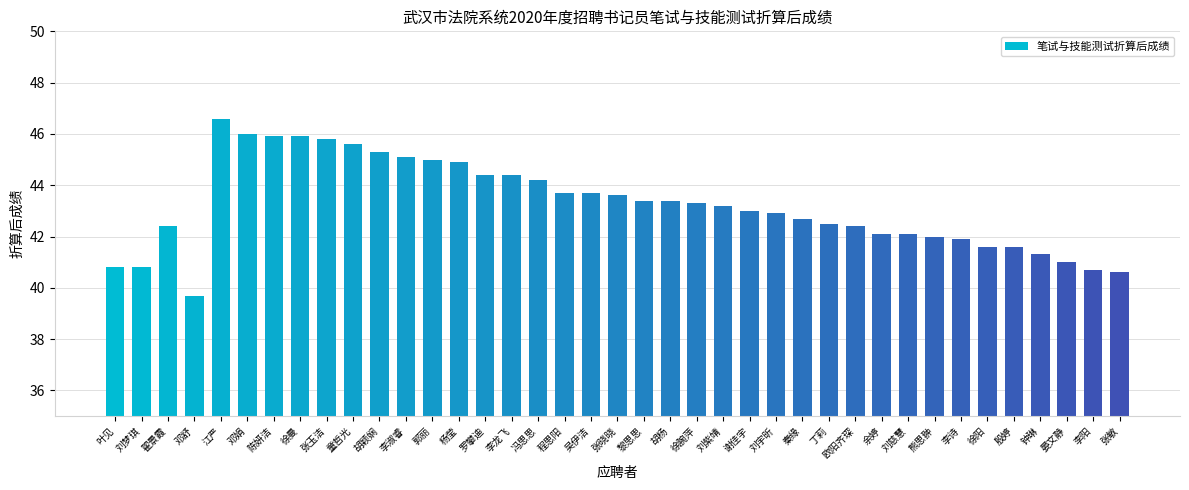

Count the number of categories in the chart.

39